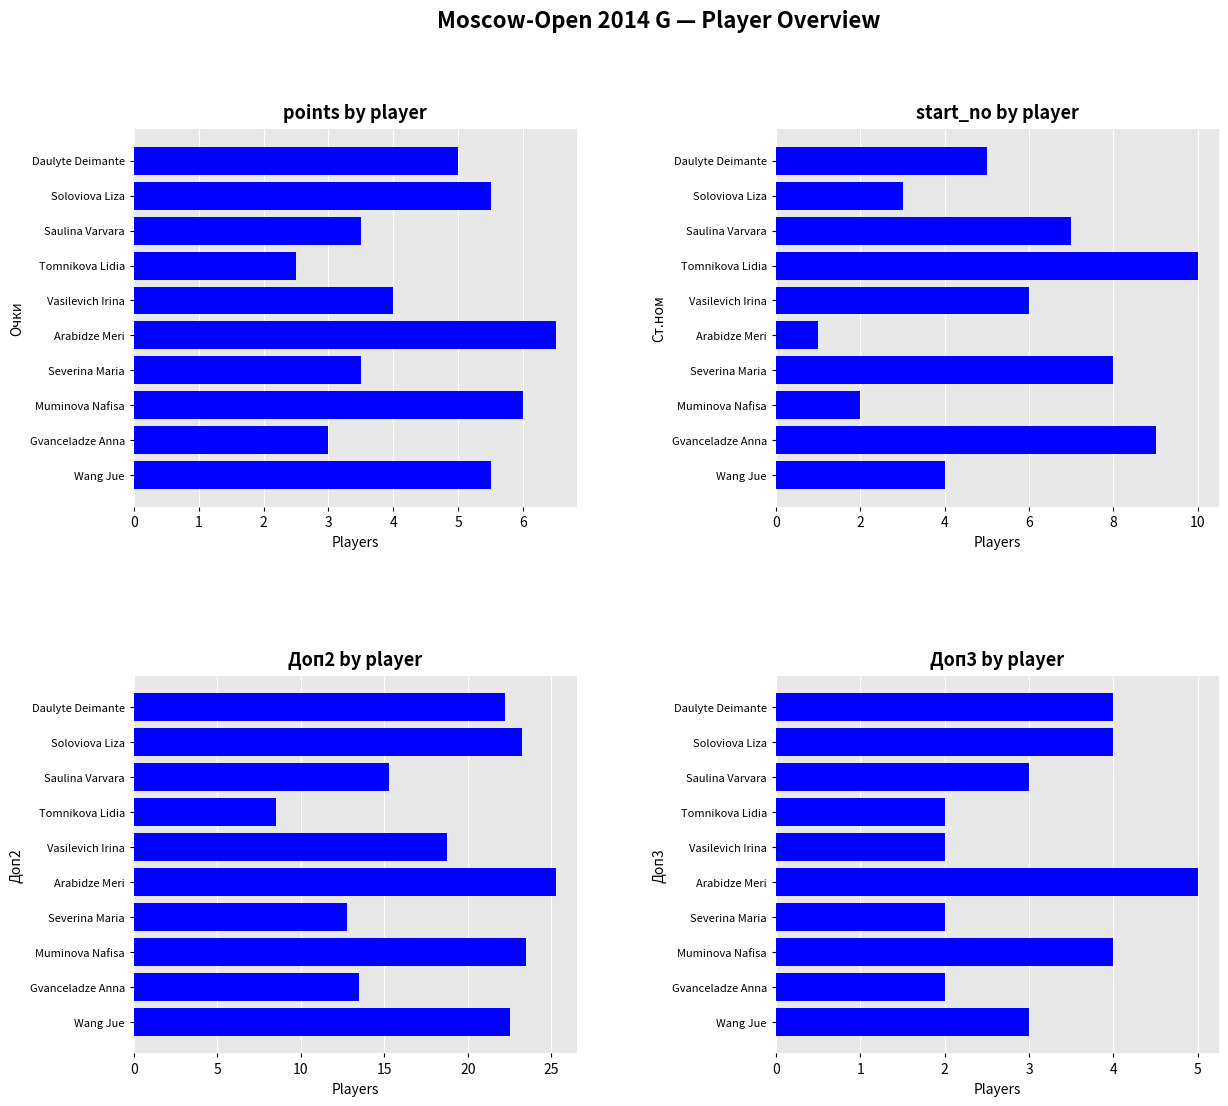

How many values in the Очки series exceed 5?

4